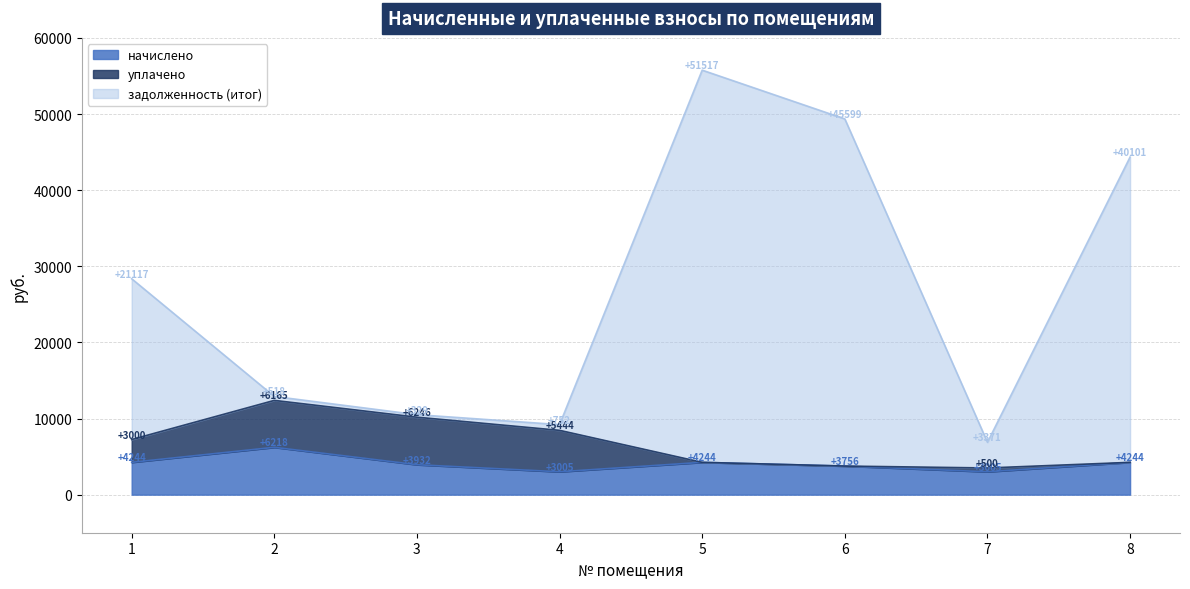

Does the chart have visible grid lines?

Yes